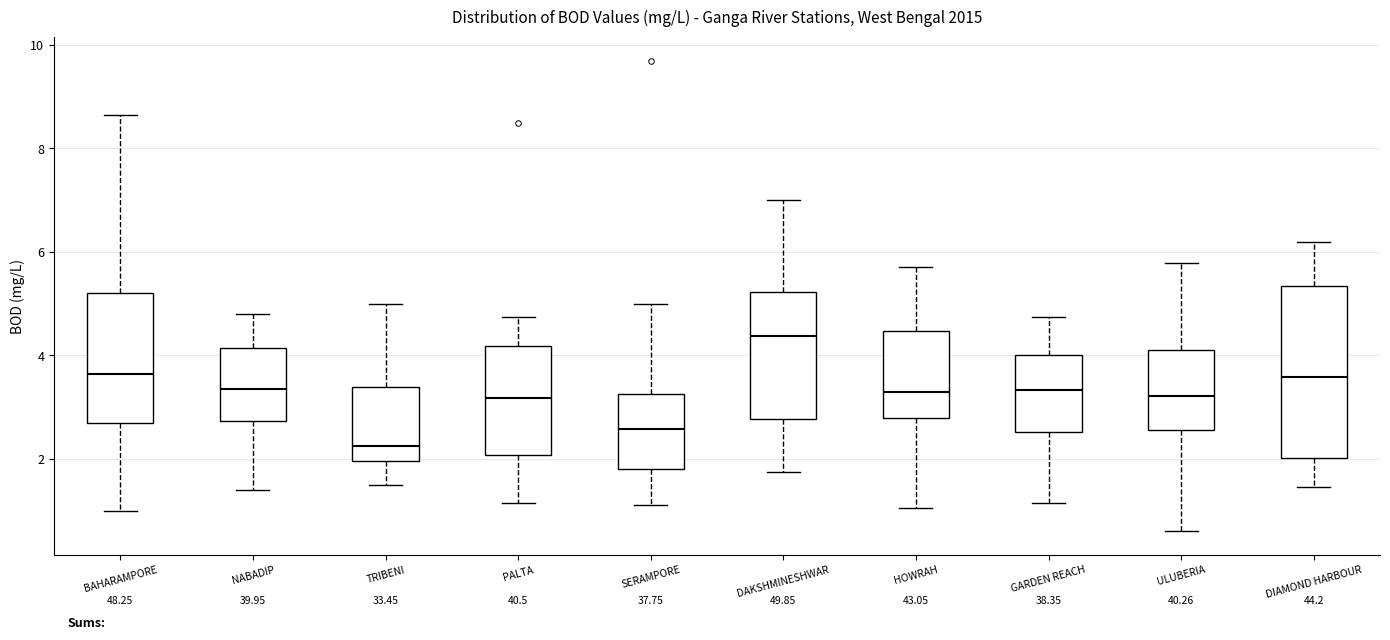

Which box has the highest median line?

DAKSHMINESHWAR